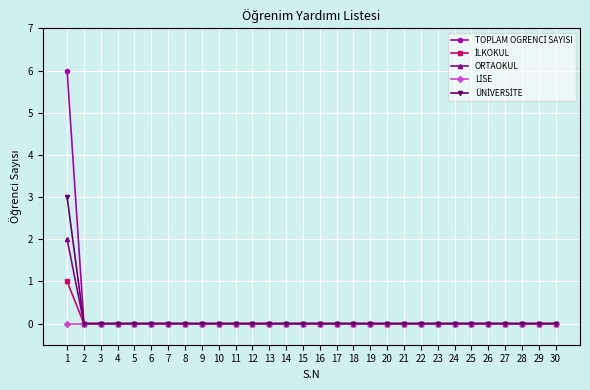

Is it true that ORTAOKUL equals 1 at 13?

False